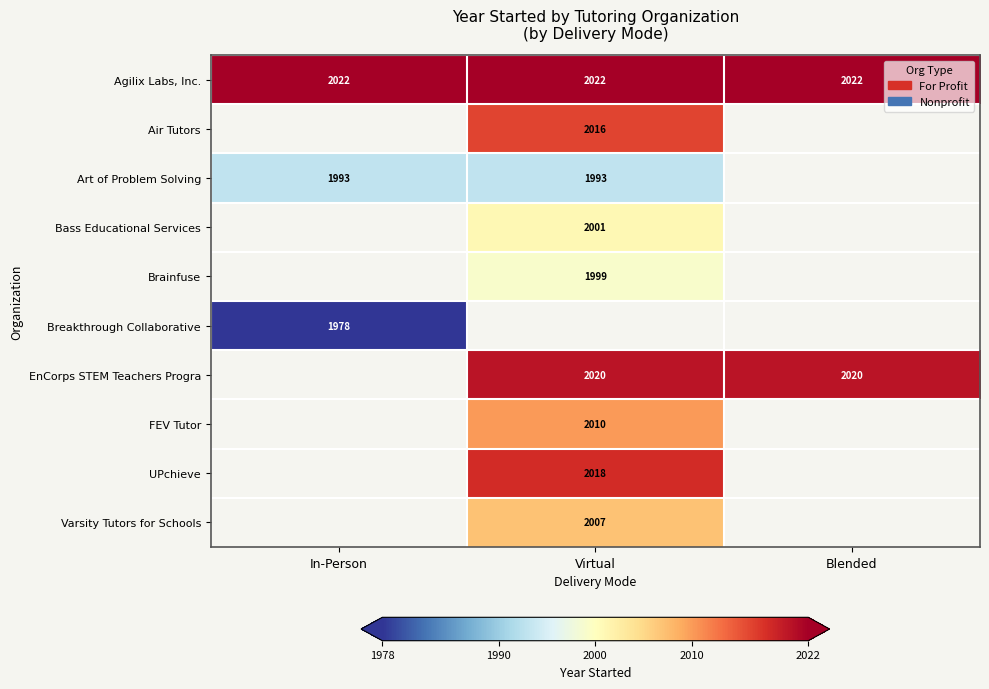

Is it true that Brainfuse equals 740 at Virtual?

False